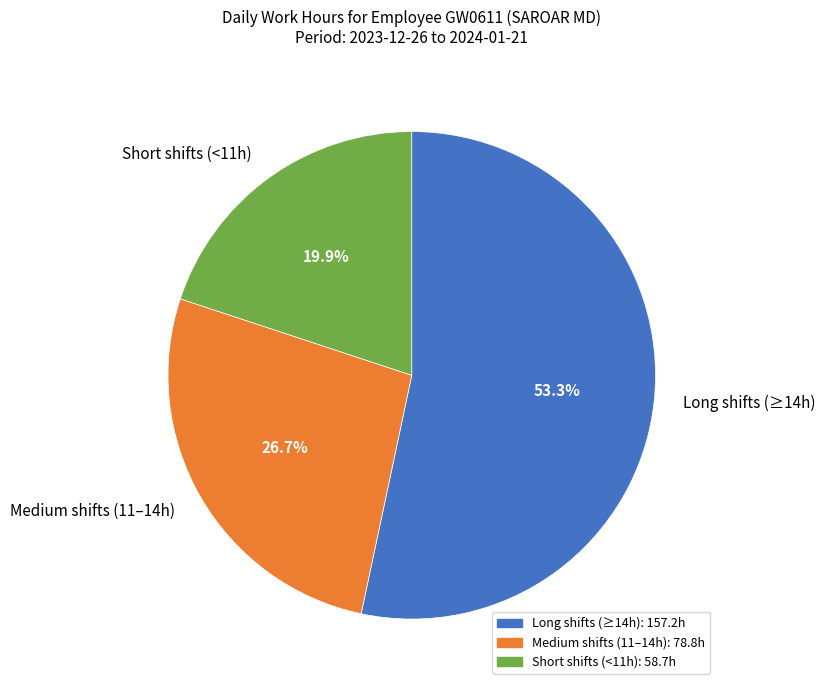

What is the ratio of the value at Long shifts (≥14h) to the value at Short shifts (<11h)?

2.7